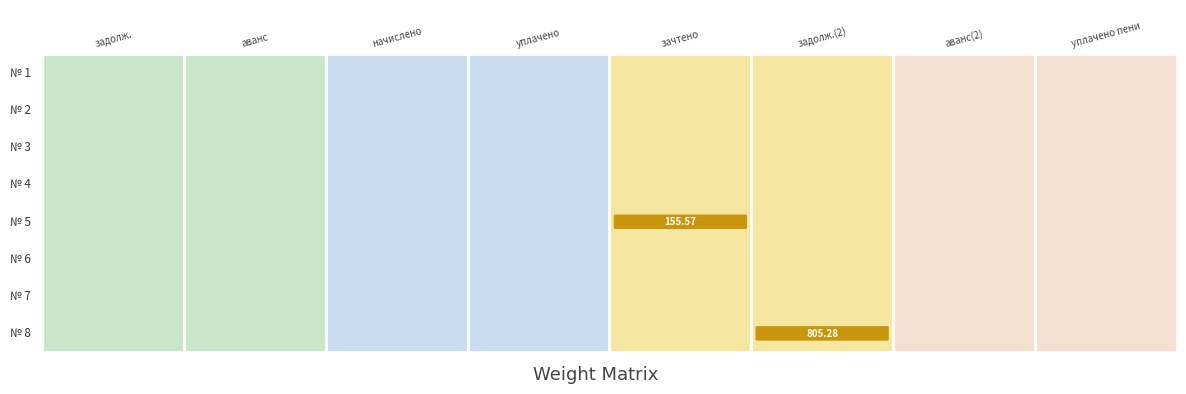

Rank the series by their maximum value, from highest to lowest.

8, 5, 1, 2, 3, 4, 6, 7